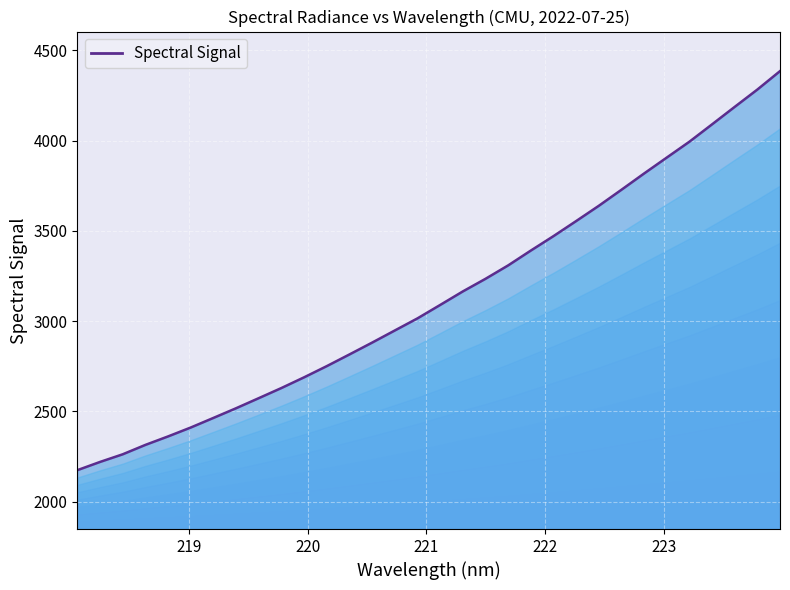

What is the greatest value displayed?

4384.6